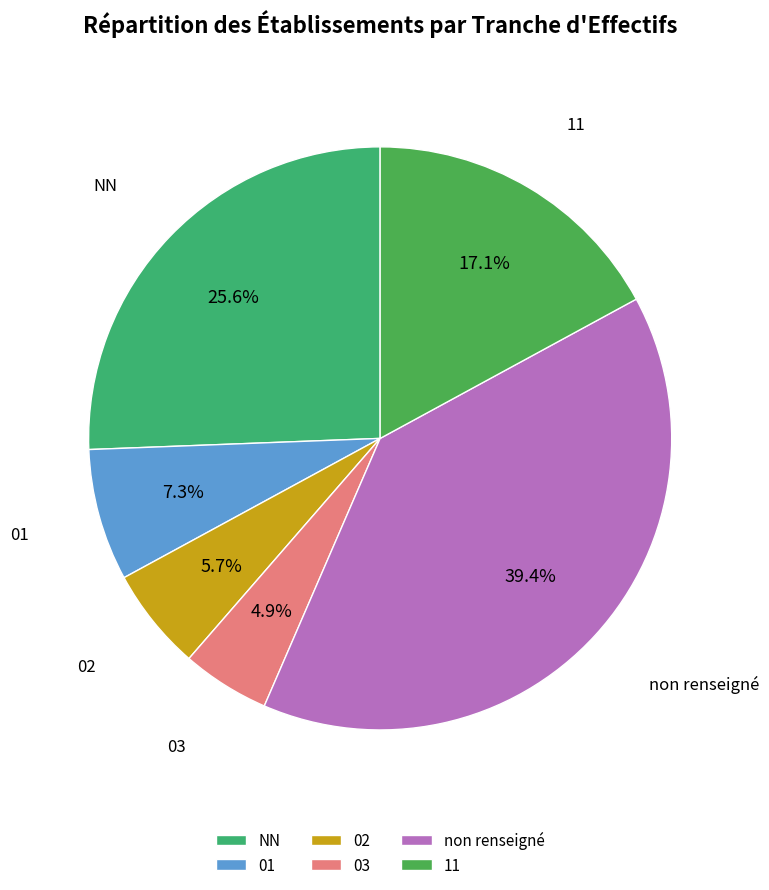

Do 01 and 02 together represent more than half of the pie?

No